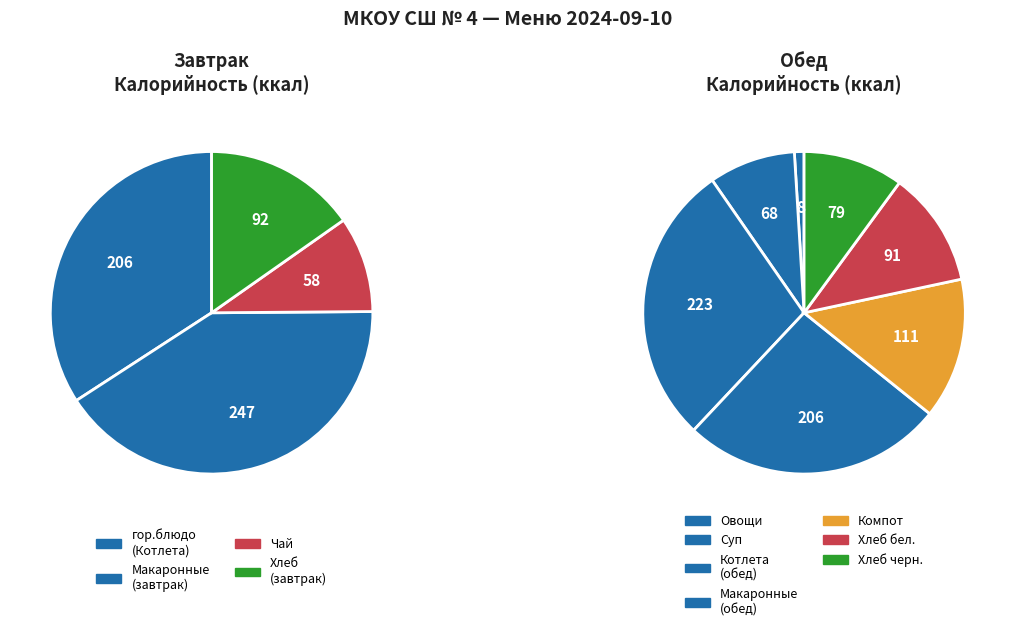

Is the sum of Овощи по сезону and Суп из овощей greater than half?

No